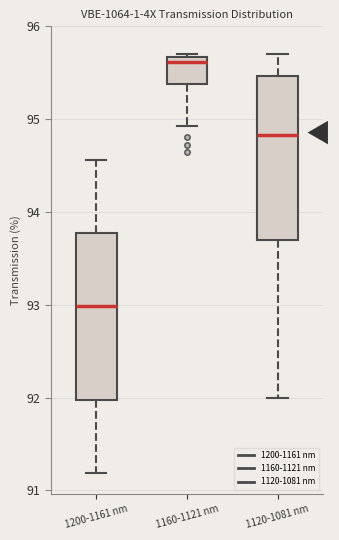

Reading left to right, read every box against the y-axis: the position of its median line, the range the box covers, and the ends of its whiskers. The values are not printed on the chart, so give them approximately, as read against the axis.

1200-1161 nm: median 93.0, box 92.0 to 93.8, whiskers 91.2 to 94.6
1160-1121 nm: median 95.6, box 95.4 to 95.7, whiskers 94.9 to 95.7
1120-1081 nm: median 94.8, box 93.7 to 95.5, whiskers 92.0 to 95.7